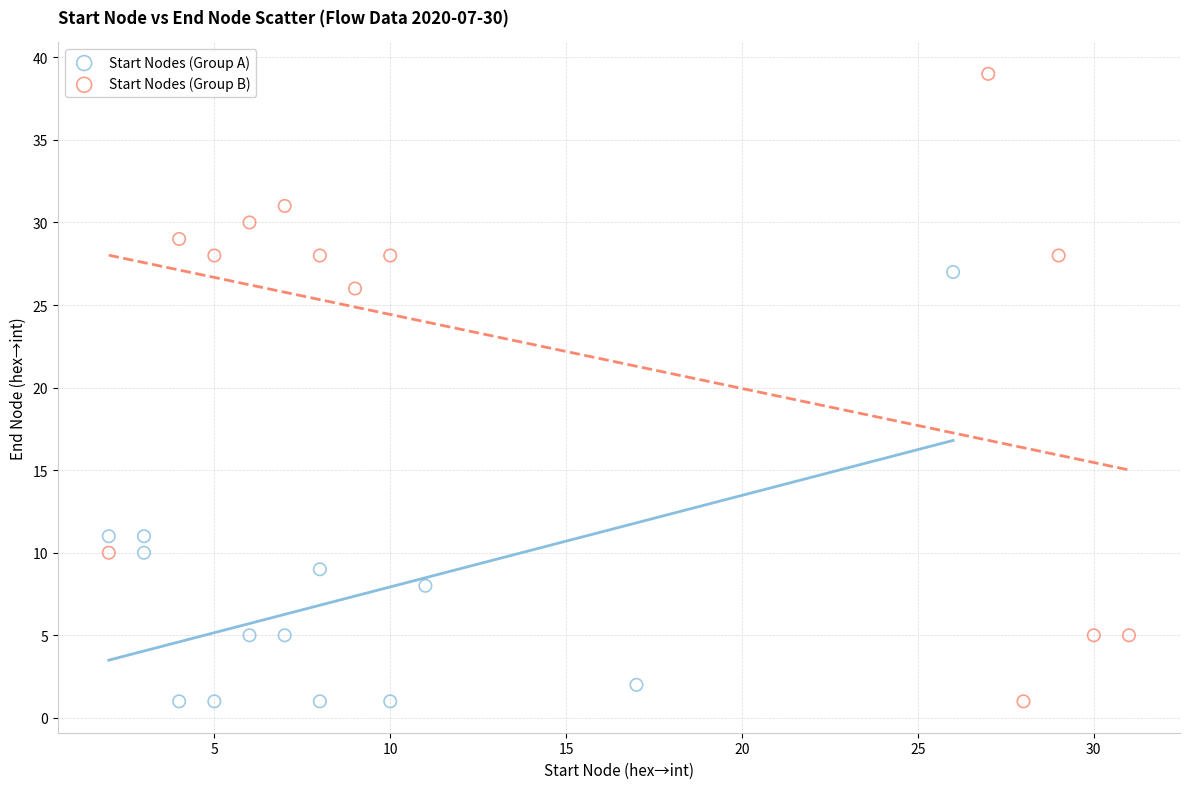

Which series has the largest Y range (max minus min)?

Start Nodes (Group B)